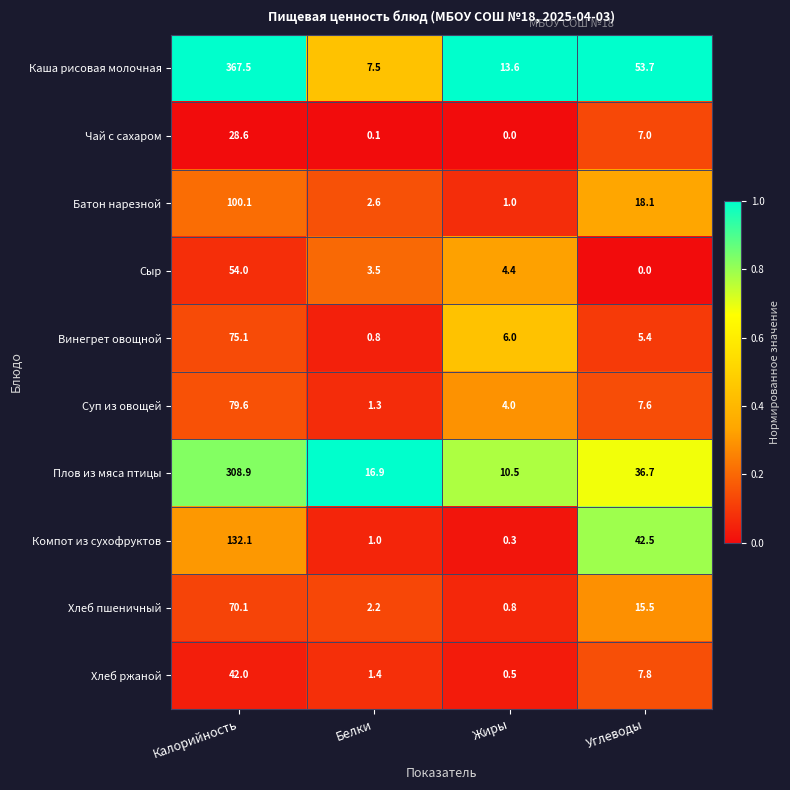

What is the spread (max minus min) of values at Углеводы?

53.7